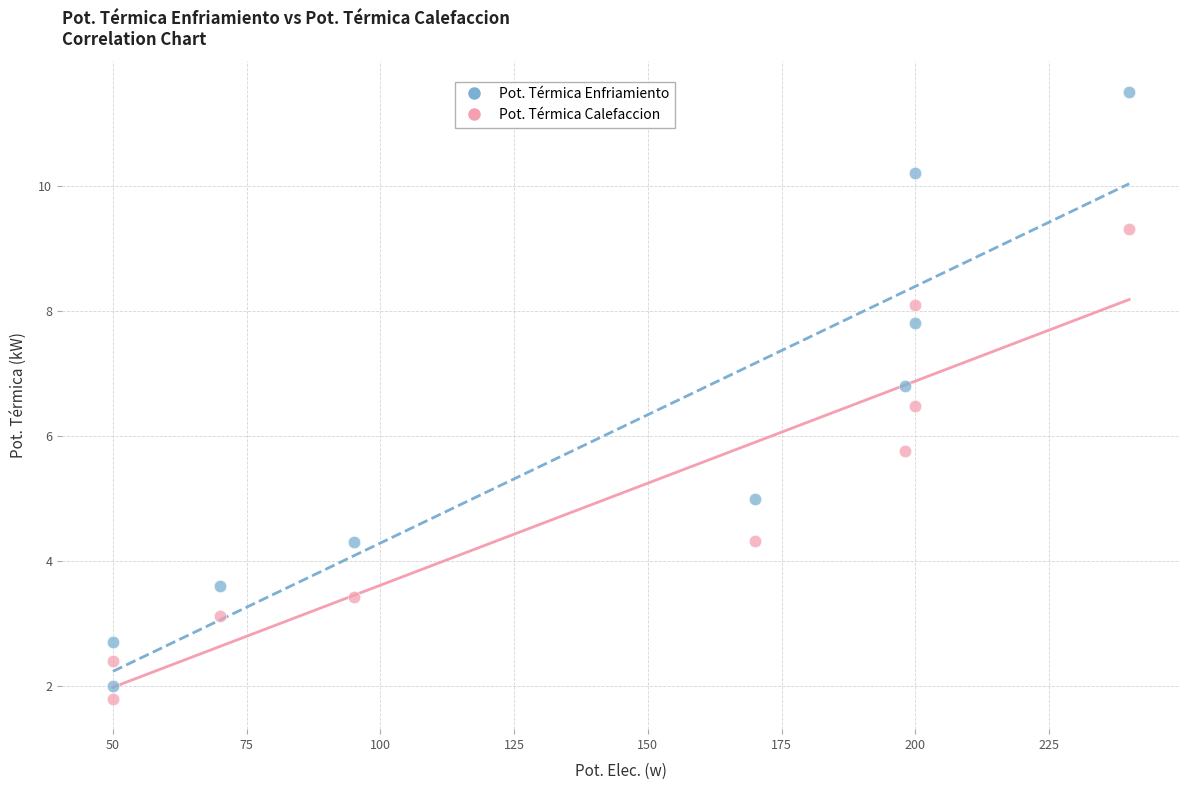

Which series reaches the maximum Y coordinate?

Pot. Térmica Enfriamiento